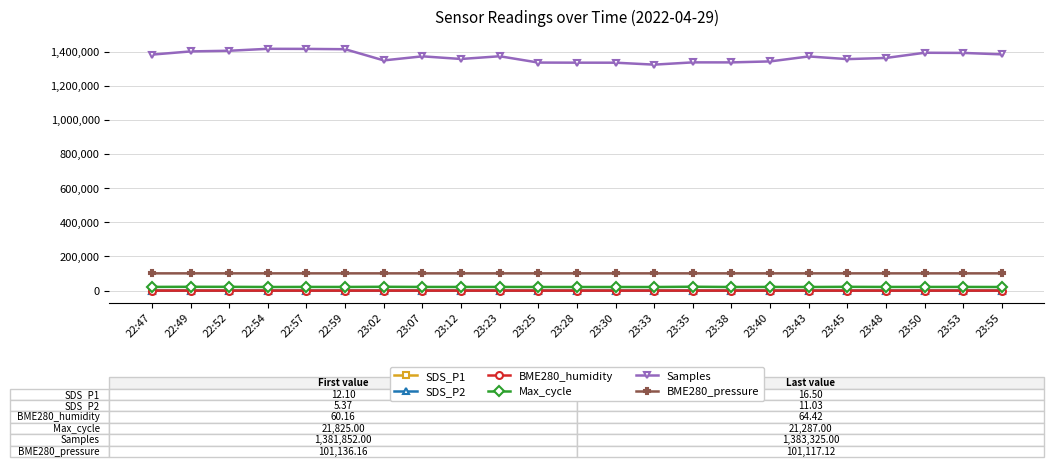

At which label does Max_cycle first exceed 21574?

22:47